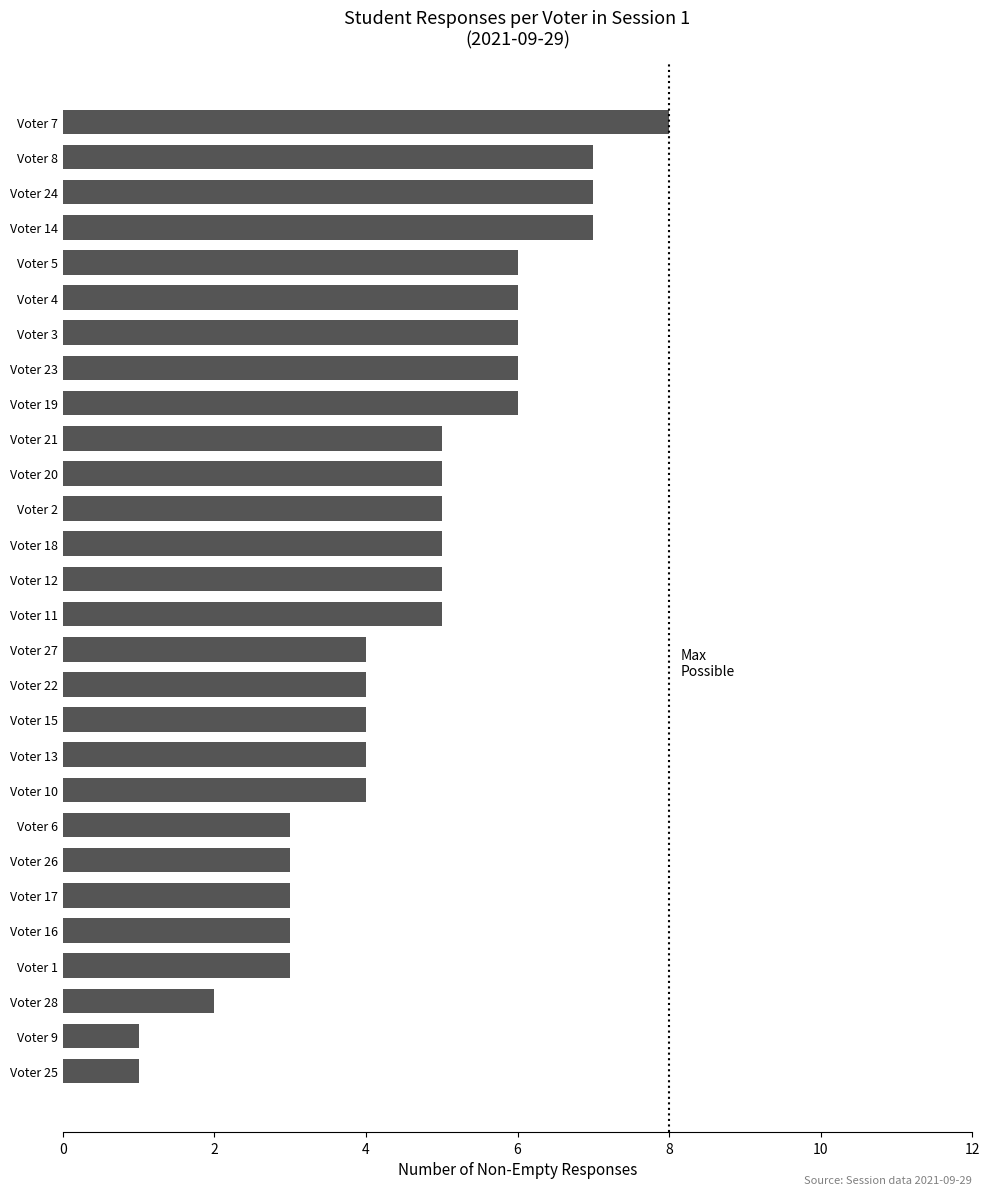

Read the value at Voter 23.

6